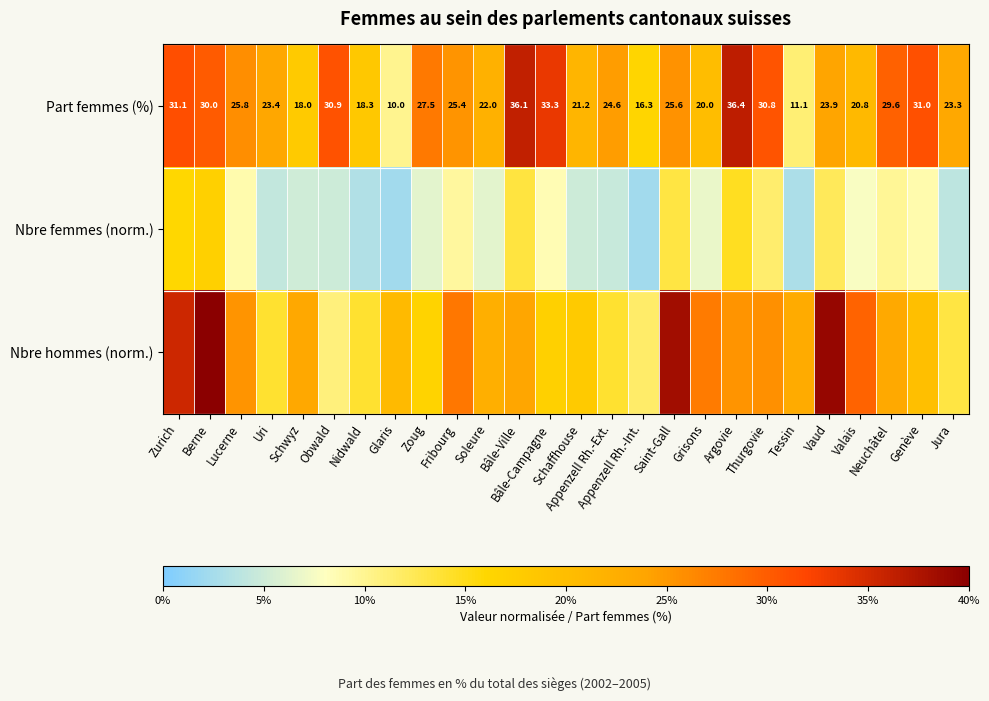

List the series in order of their peak value, lowest first.

Nbre femmes (norm.), Part femmes (%), Nbre hommes (norm.)